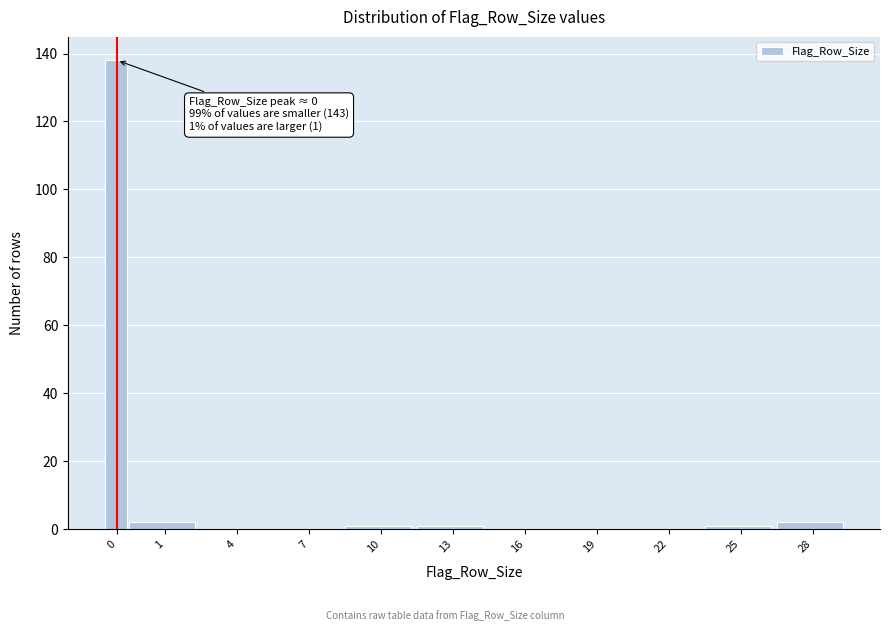

Reading right to left, transcribe all the data shown in this chart.

28=2	25=1	22=0	19=0	16=0	13=1	10=1	7=0	4=0	1=2	0=138